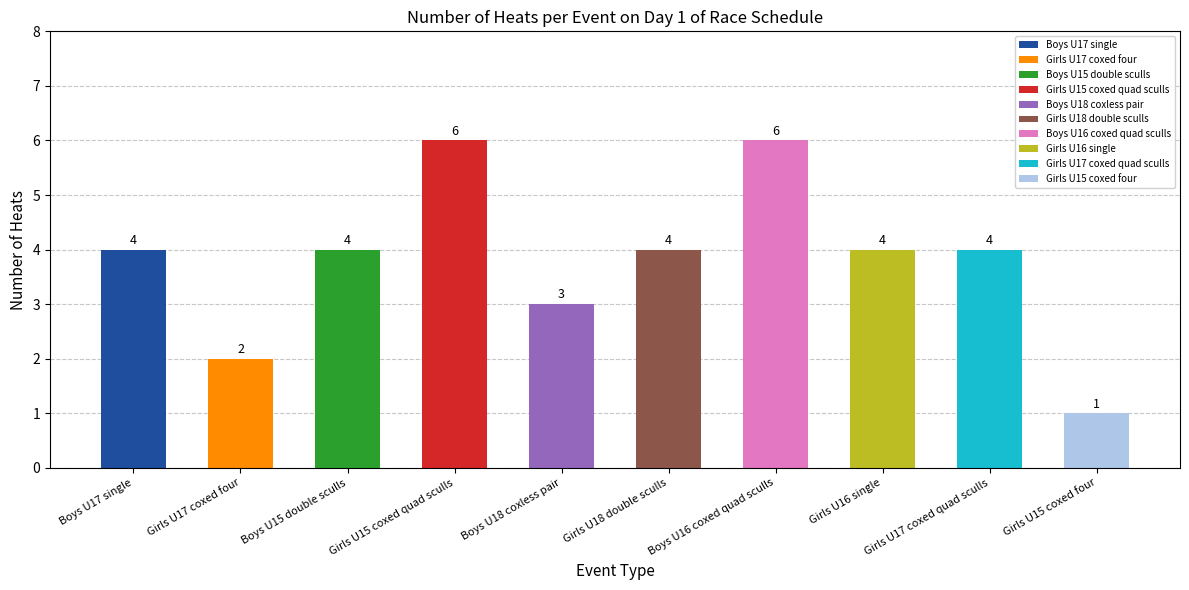

What is the sum of all values?

38